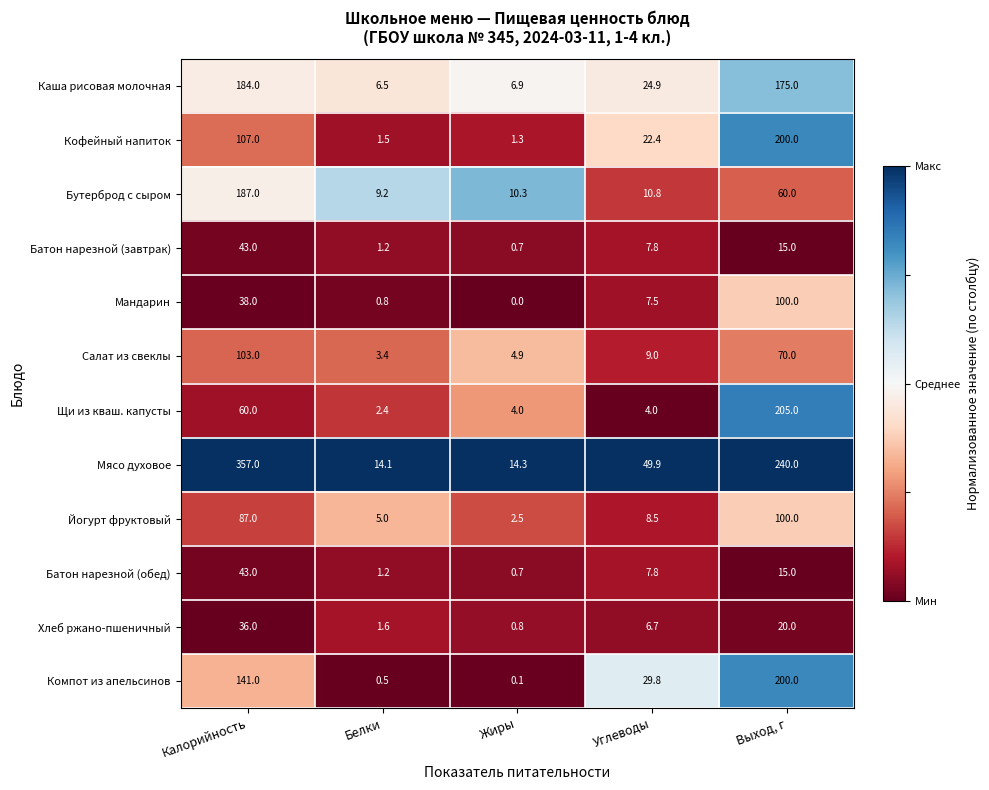

How many series are shown in this chart?

12